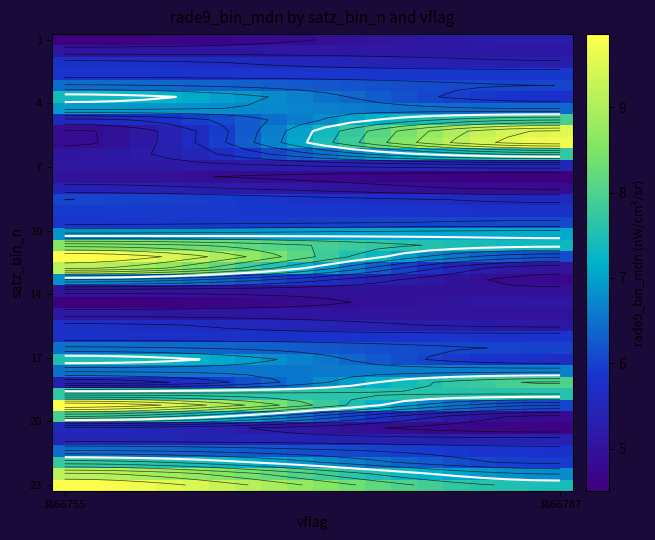

At which category is the sum across all series the highest?

3866755